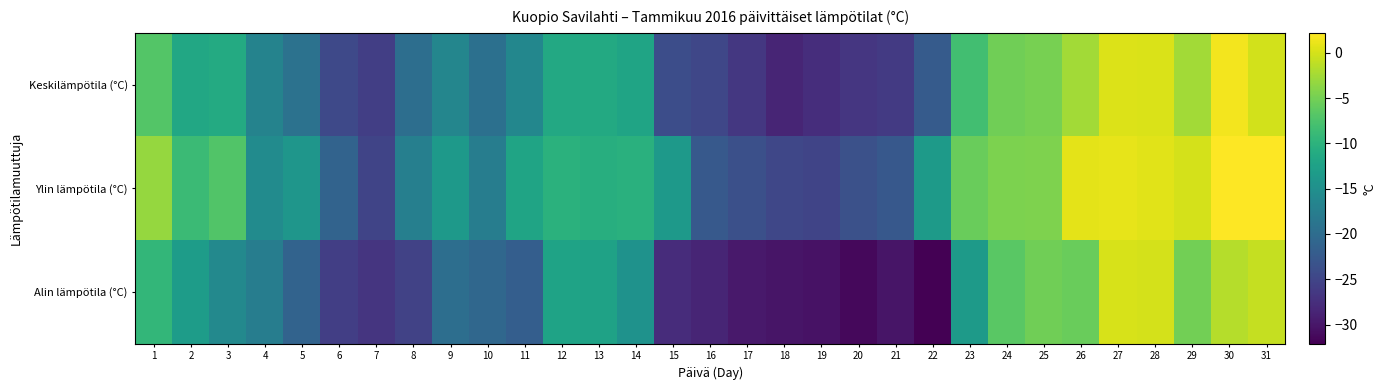

Reading right to left, list all the values displayed in this chart.

Keskilämpötila (°C): 31=-0.2	30=1.6	29=-2.6	28=0.2	27=0.4	26=-2.6	25=-4.8	24=-5.2	23=-8.2	22=-22.3	21=-26.3	20=-26.7	19=-27.6	18=-28.5	17=-26.5	16=-24.8	15=-24.0	14=-12.1	13=-11.3	12=-11.4	11=-16.2	10=-19.5	9=-16.4	8=-19.7	7=-25.8	6=-24.5	5=-19.2	4=-16.8	3=-11.1	2=-11.5	1=-7.0
Ylin lämpötila (°C): 31=2.1	30=2.2	29=0.0	28=0.7	27=0.9	26=0.8	25=-4.4	24=-4.6	23=-5.6	22=-13.4	21=-22.6	20=-23.6	19=-25.0	18=-24.8	17=-23.7	16=-22.5	15=-13.6	14=-10.3	13=-10.6	12=-10.2	11=-12.1	10=-17.5	9=-13.6	8=-17.3	7=-25.0	6=-21.2	5=-14.1	4=-15.6	3=-7.1	2=-8.7	1=-3.2
Alin lämpötila (°C): 31=-0.8	30=-1.6	29=-5.1	28=0.0	27=0.1	26=-5.6	25=-5.3	24=-6.6	23=-13.4	22=-32.1	21=-30.2	20=-31.4	19=-30.4	18=-30.1	17=-29.8	16=-28.6	15=-27.7	14=-14.6	13=-12.3	12=-12.2	11=-21.9	10=-20.7	9=-19.7	8=-25.3	7=-26.8	6=-25.8	5=-21.2	4=-17.6	3=-15.9	2=-13.1	1=-9.4